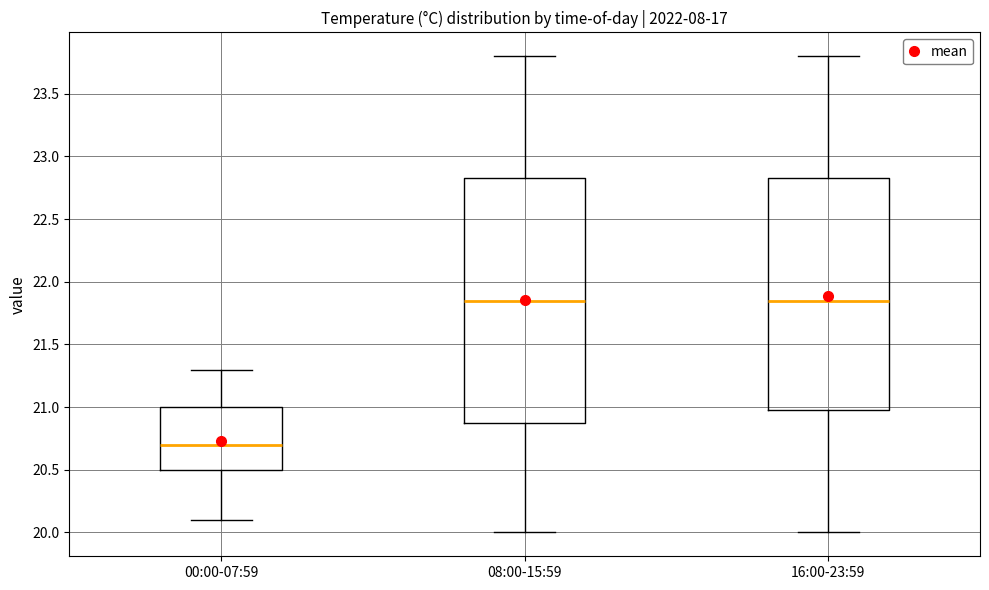

Where does the upper whisker of the box for 08:00-15:59 end on the y-axis? The values are not printed on the chart, so give them approximately, as read against the axis.

23.80